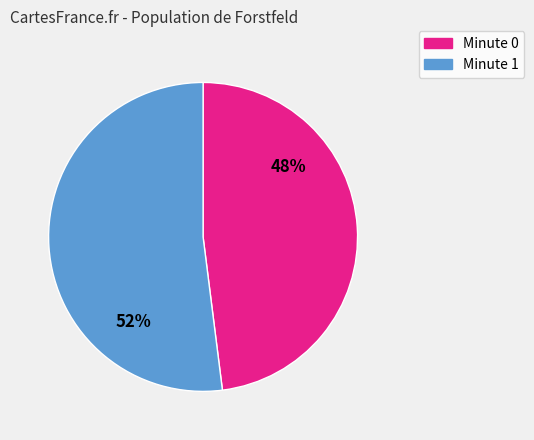

How many slices are in this pie chart?

2